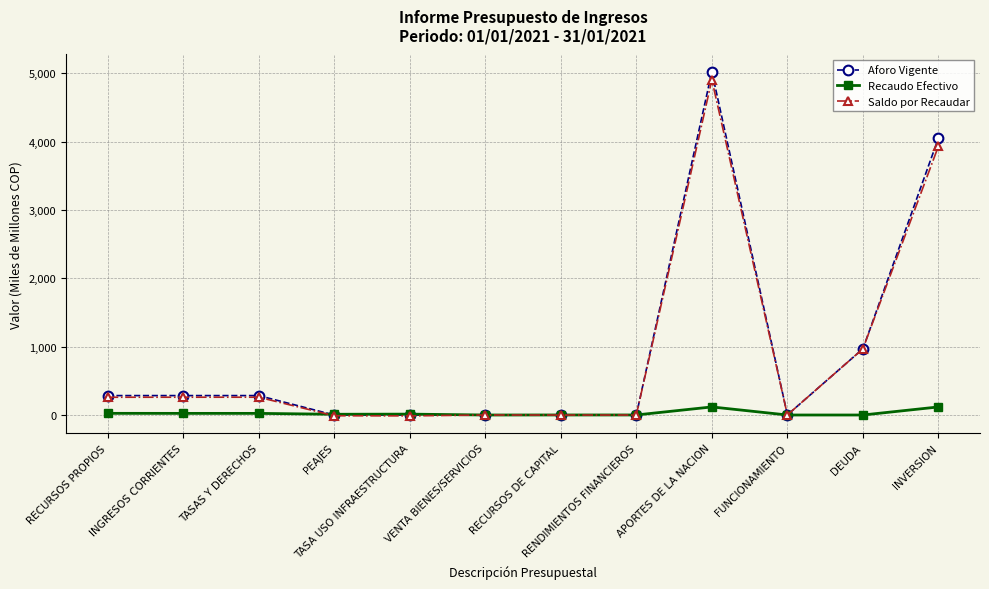

The value of Saldo por Recaudar at APORTES DE LA NACION is 4906.0. True or false?

True